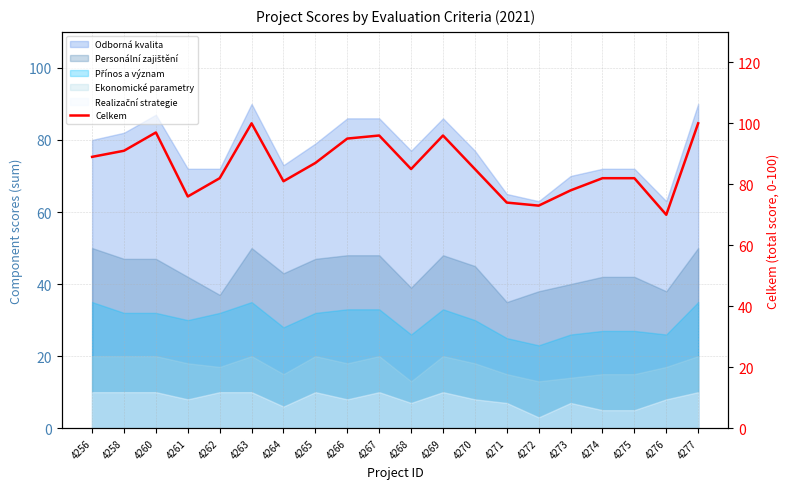

At which category does the chart reach its peak across all series?

4263